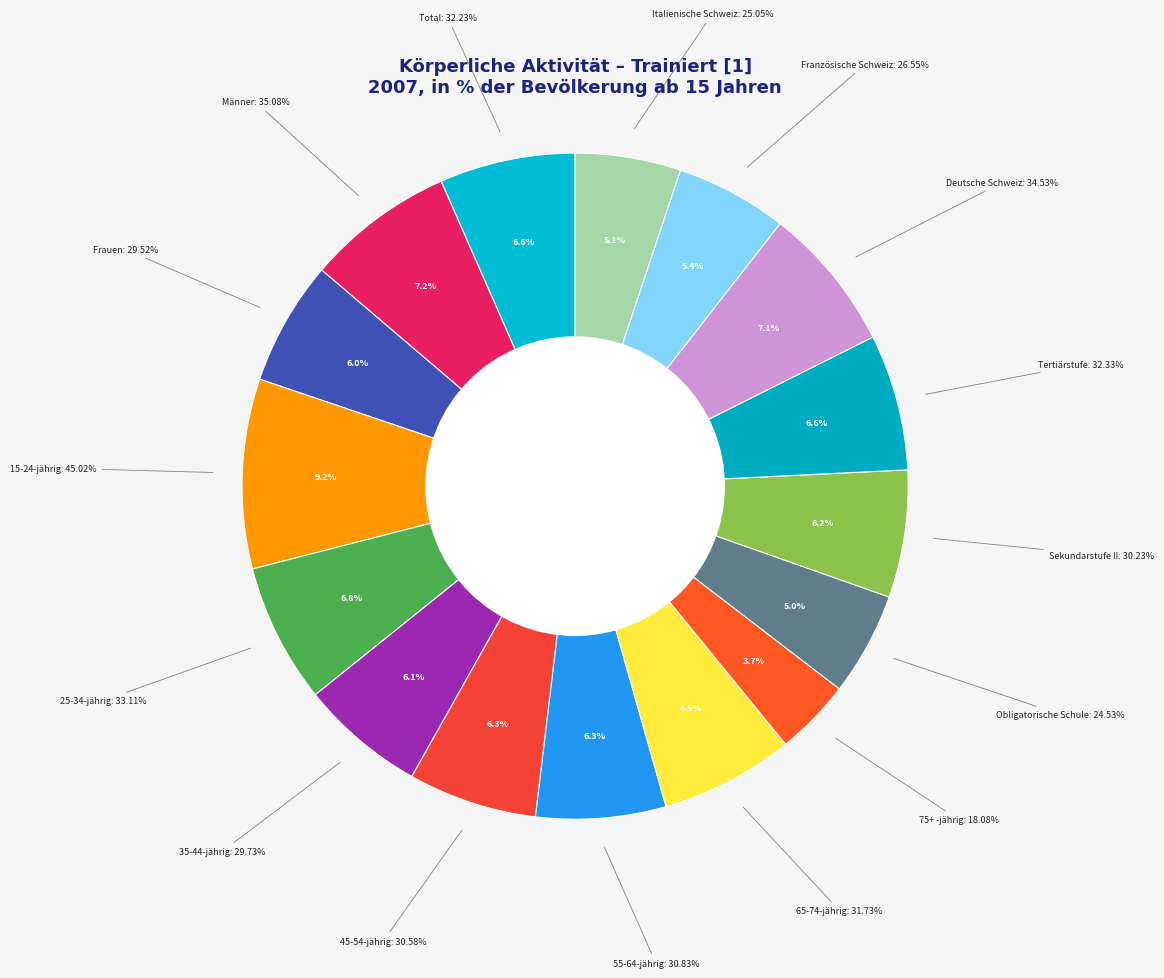

Which category has the biggest portion of the pie?

15-24-jährig